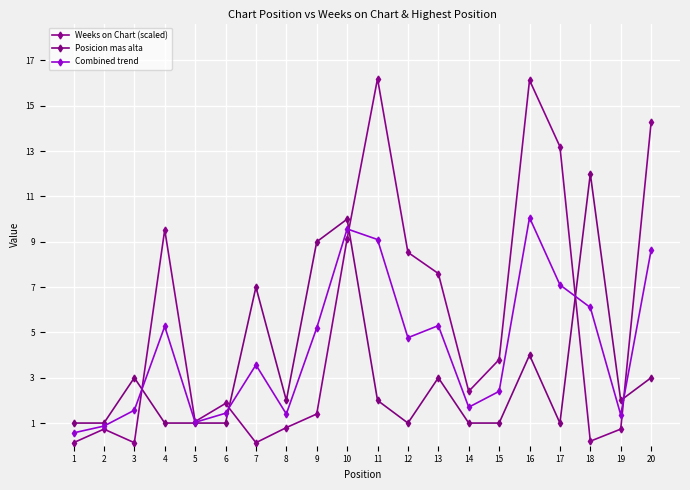

Reading left to right, transcribe all the data shown in this chart.

Weeks on Chart (scaled): 0.1	0.7	0.1	9.5	1.1	1.9	0.1	0.8	1.4	9.1	16.2	8.5	7.6	2.4	3.8	16.1	13.2	0.2	0.7	14.3
Posicion mas alta: 1.0	1.0	3.0	1.0	1.0	1.0	7.0	2.0	9.0	10.0	2.0	1.0	3.0	1.0	1.0	4.0	1.0	12.0	2.0	3.0
Combined trend: 0.6	0.9	1.6	5.3	1.0	1.4	3.6	1.4	5.2	9.6	9.1	4.8	5.3	1.7	2.4	10.1	7.1	6.1	1.4	8.6